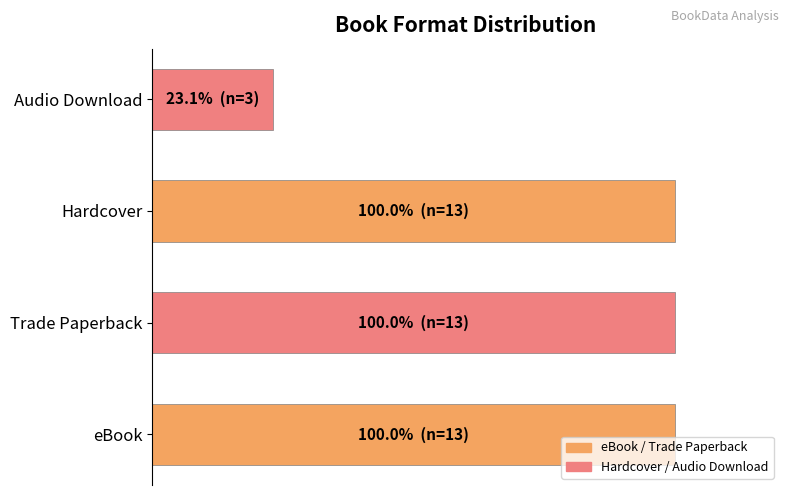

Does the chart contain any negative values?

No